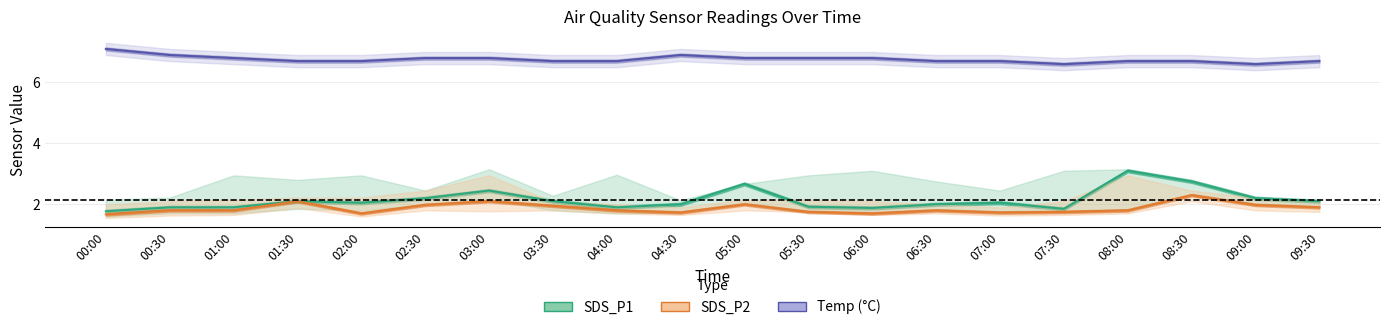

In Temp (°C), how many points are lower than both neighbors (excluding endpoints)?

2